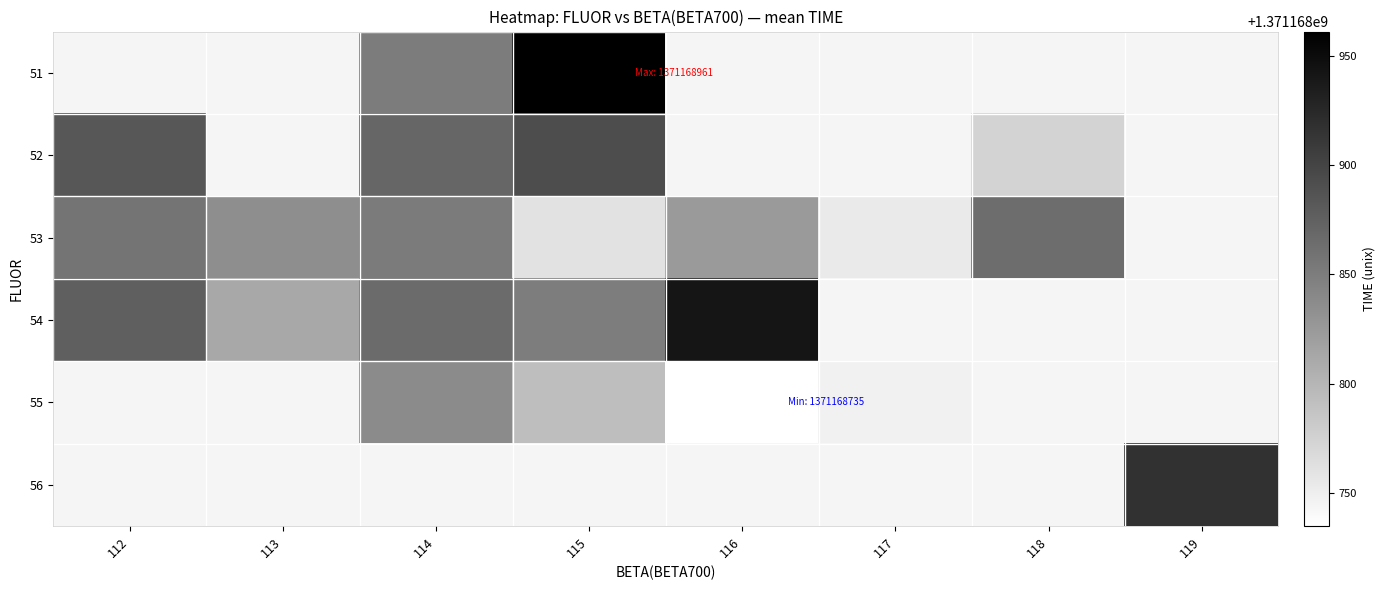

What is the maximum value for 53?

1371168864.0